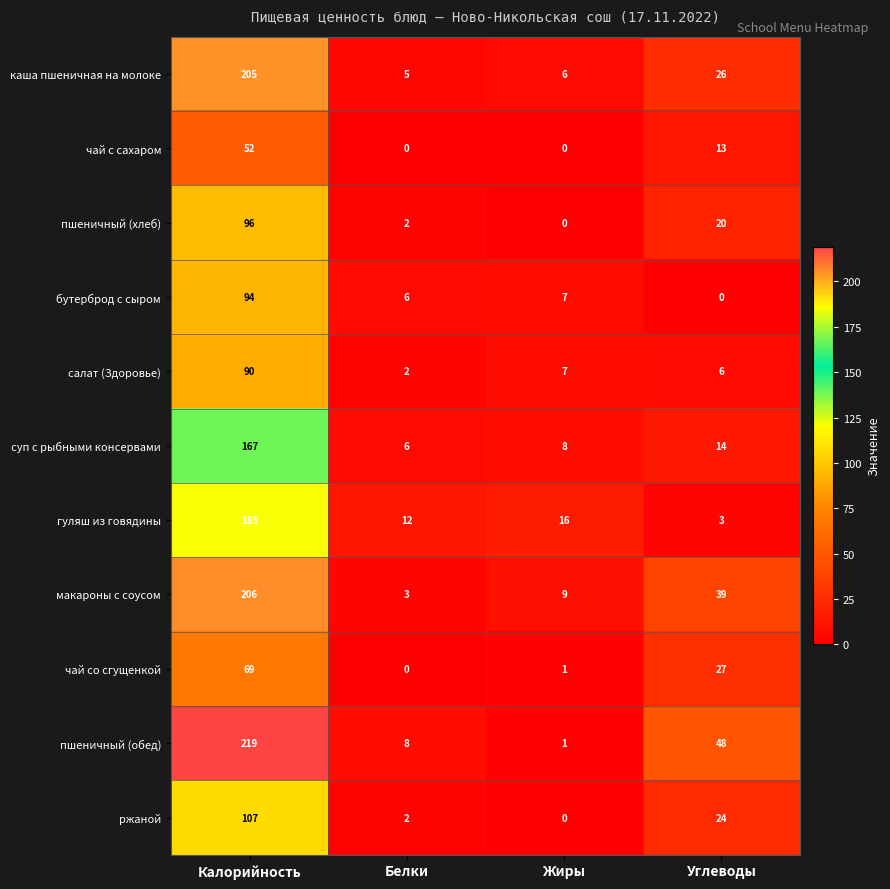

What is the sum of all чай с сахаром values?

65